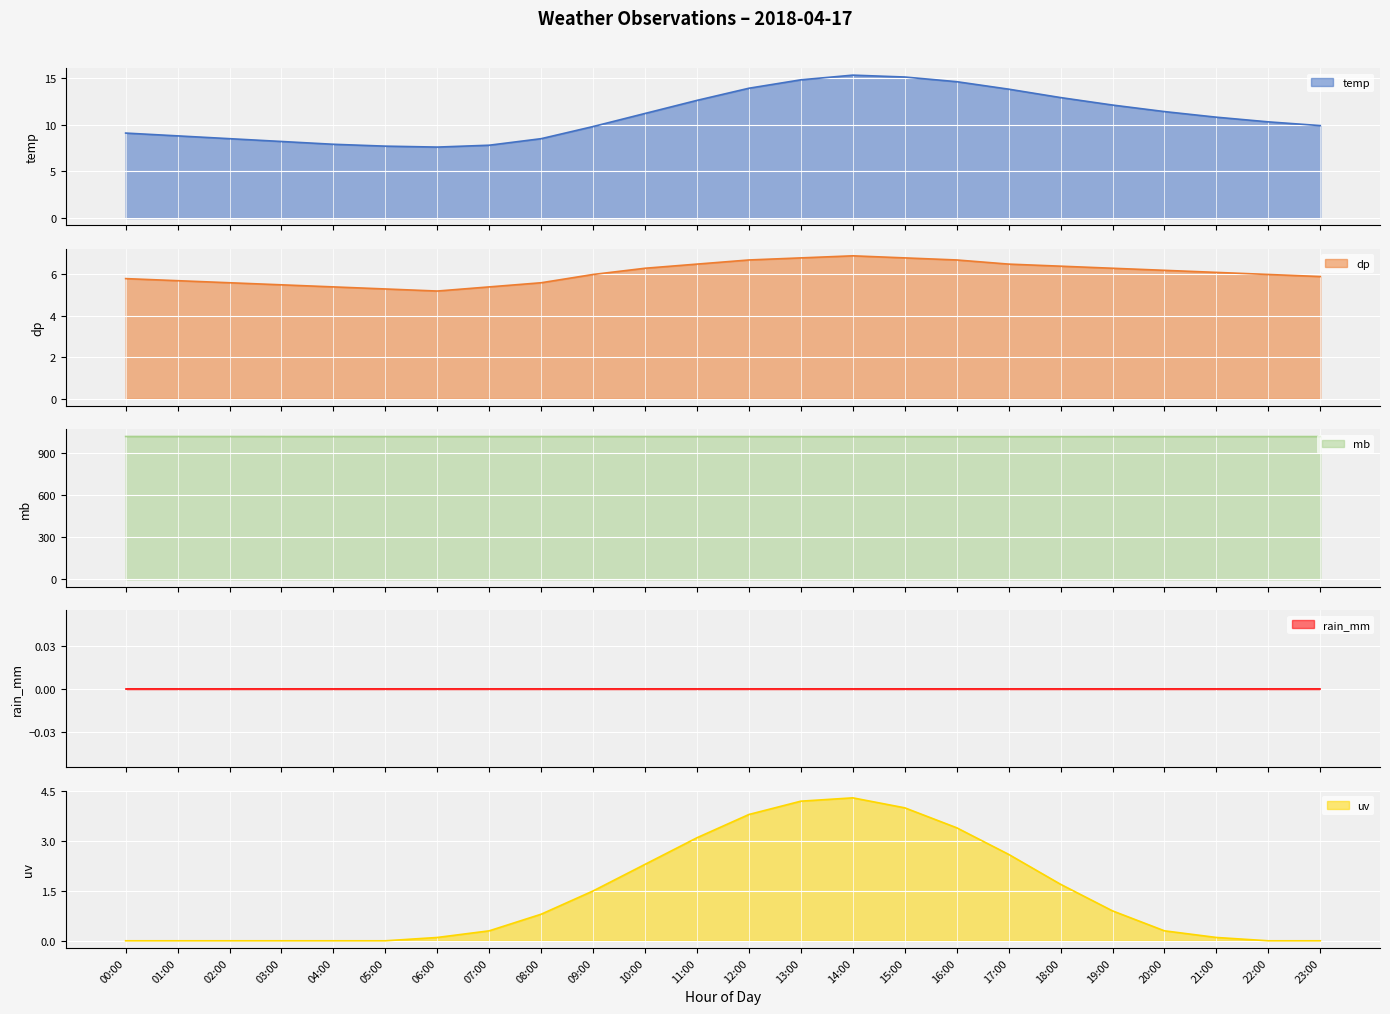

List the labels in order of dp value, smallest first.

06:00, 05:00, 04:00, 07:00, 03:00, 02:00, 08:00, 01:00, 00:00, 23:00, 09:00, 22:00, 21:00, 20:00, 10:00, 19:00, 18:00, 11:00, 17:00, 12:00, 16:00, 13:00, 15:00, 14:00